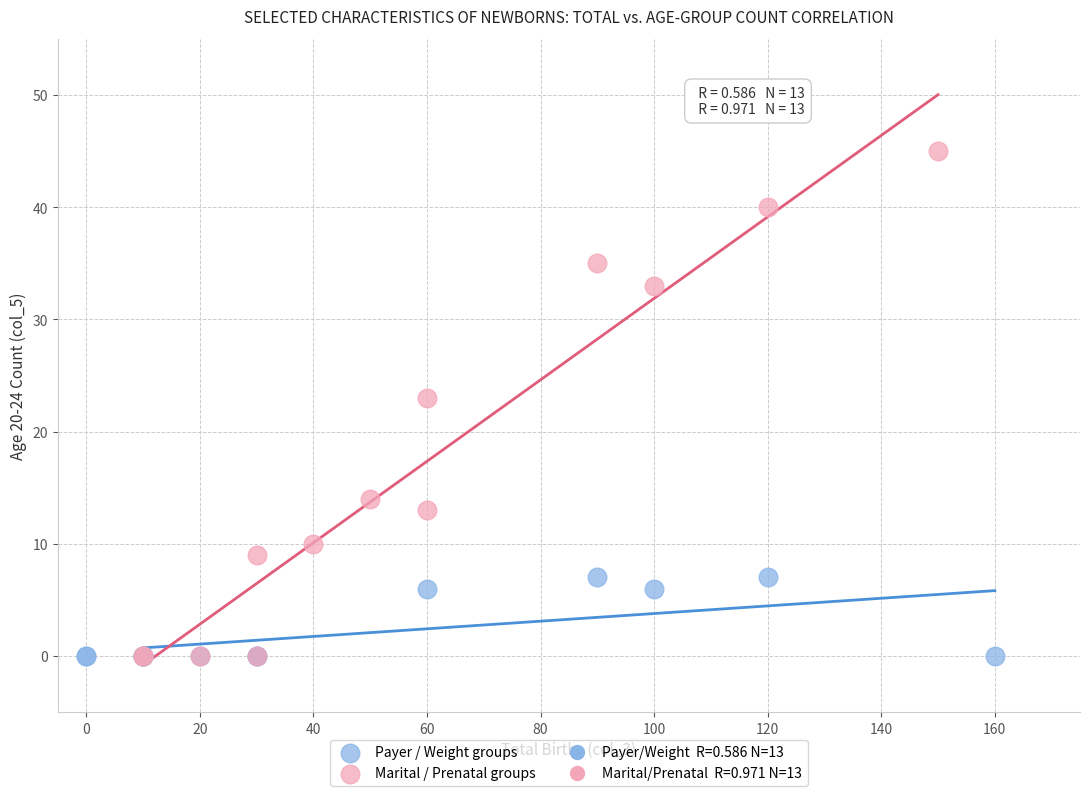

Which series has the largest Y range (max minus min)?

Marital / Prenatal groups